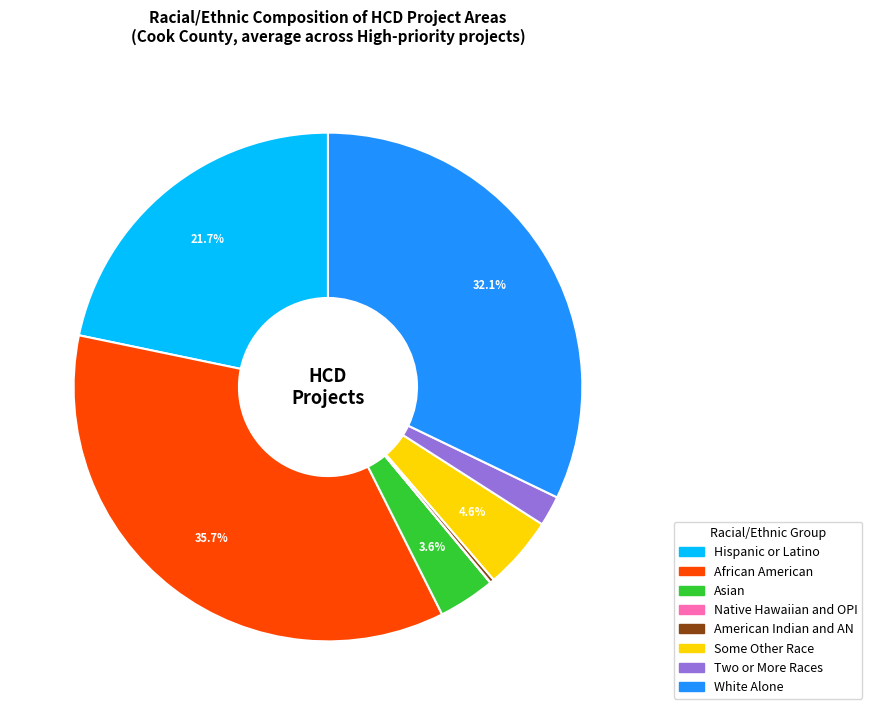

Which slice is the largest?

African American